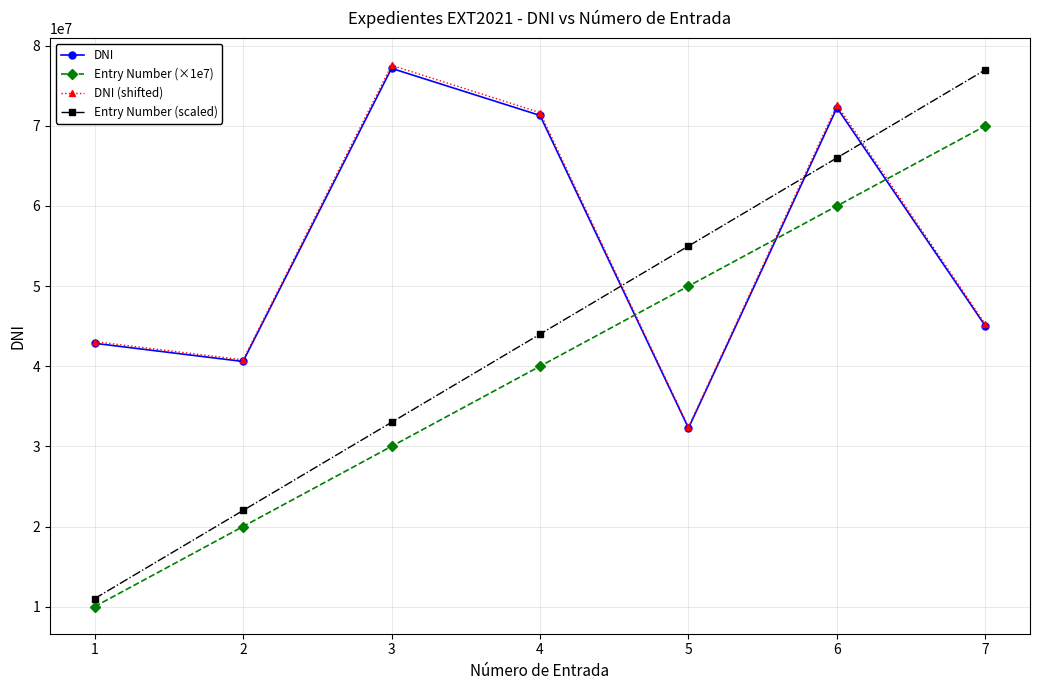

How many lines are shown in the chart?

4